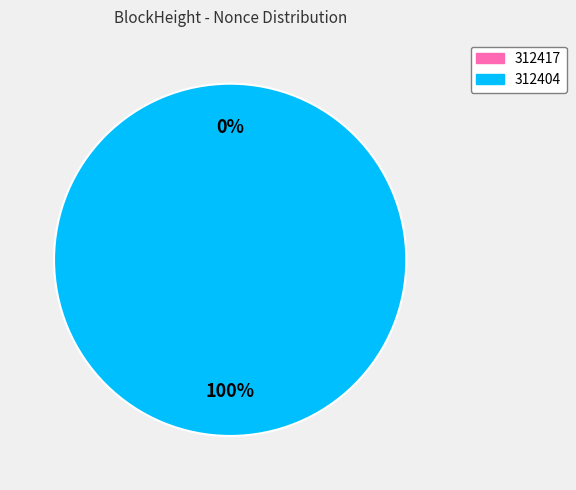

The 312417 slice represents 0% of the pie. True or false?

True